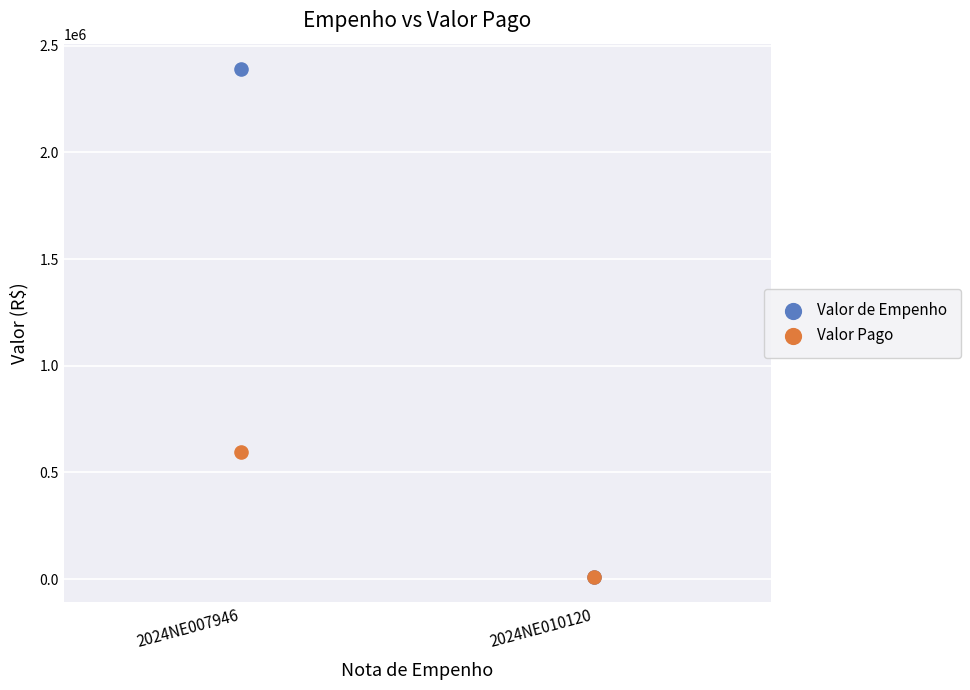

Across all series, what Y value is closest to 1199995?

597549.8